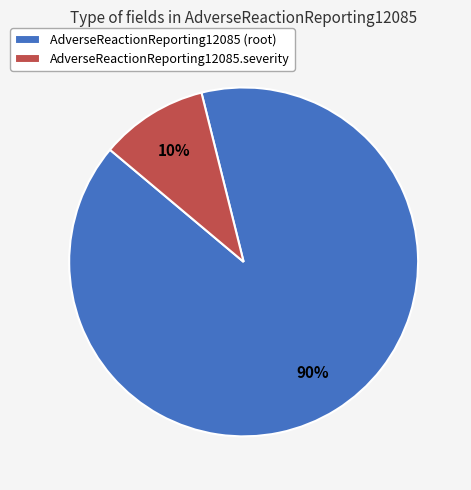

How many segments does this pie chart have?

2